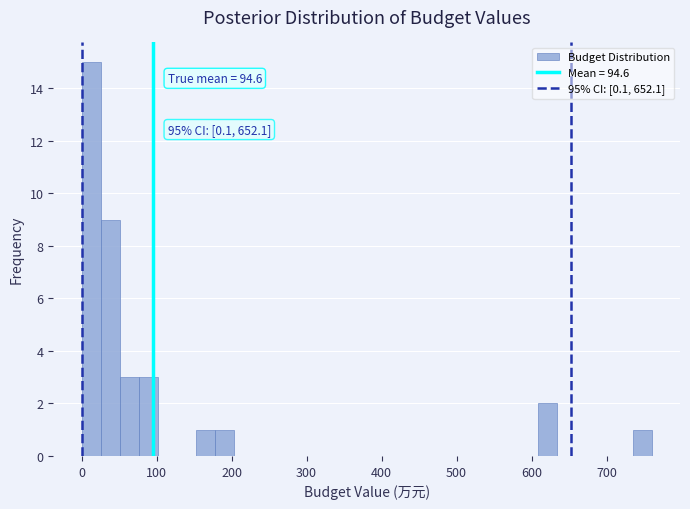

Around what value on the x-axis is the tallest bar? Give the approximate position of its centre, as read against the axis.

10